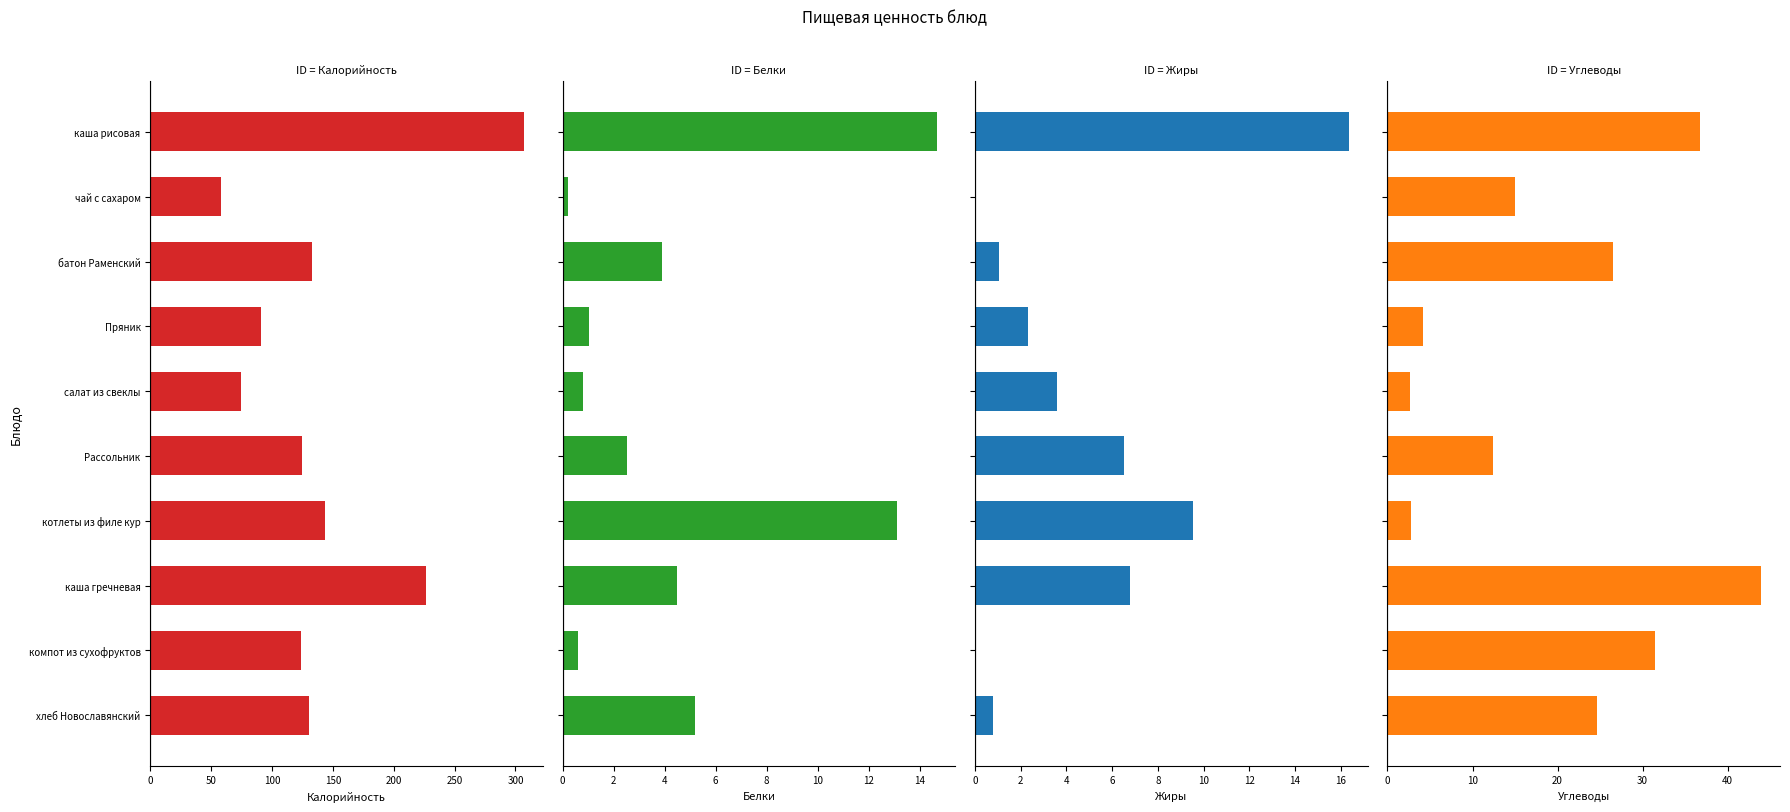

Reading right to left, transcribe all the data shown in this chart.

Калорийность: 130.0	124.0	226.7	143.2	124.3	74.9	91.0	132.5	58.0	307.1
Белки: 5.2	0.6	4.5	13.1	2.5	0.8	1.0	3.9	0.2	14.7
Жиры: 0.8	0.0	6.8	9.5	6.5	3.6	2.3	1.1	0.0	16.4
Углеводы: 24.6	31.4	44.0	2.8	12.4	2.6	4.2	26.5	15.0	36.7